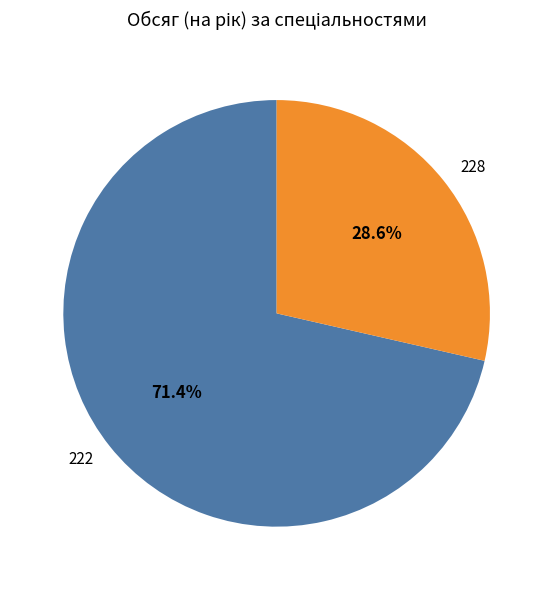

What percentage is the 222 slice, to the nearest percent?

71%